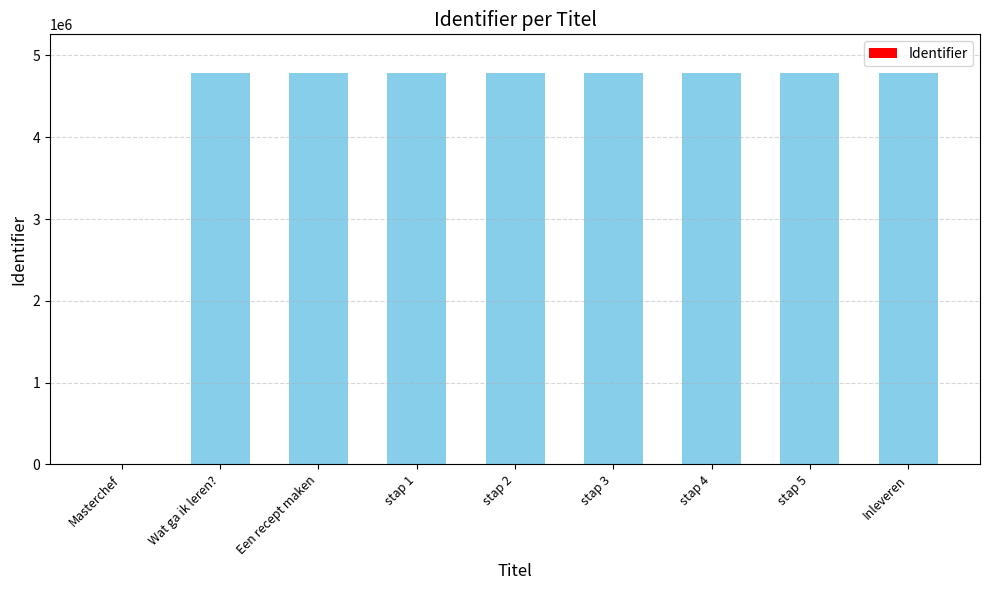

Approximately how many times larger is the value at stap 3 compared to Een recept maken?

1.0